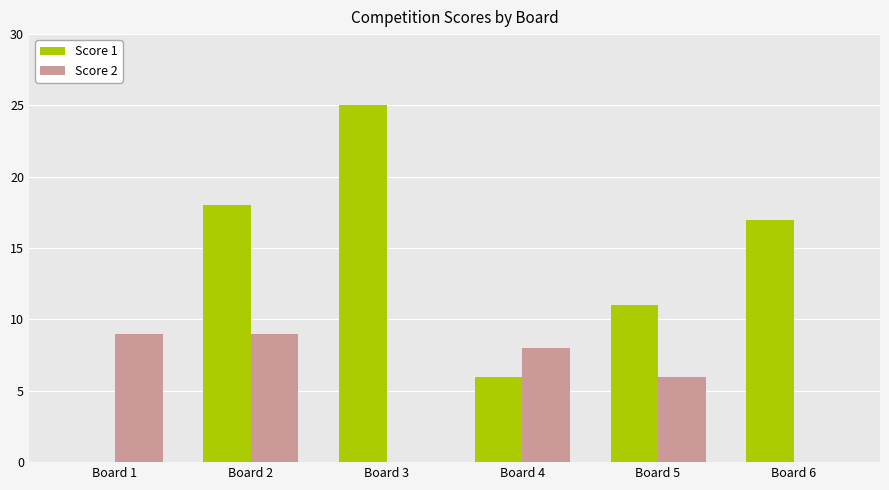

How many groups of bars are there?

6